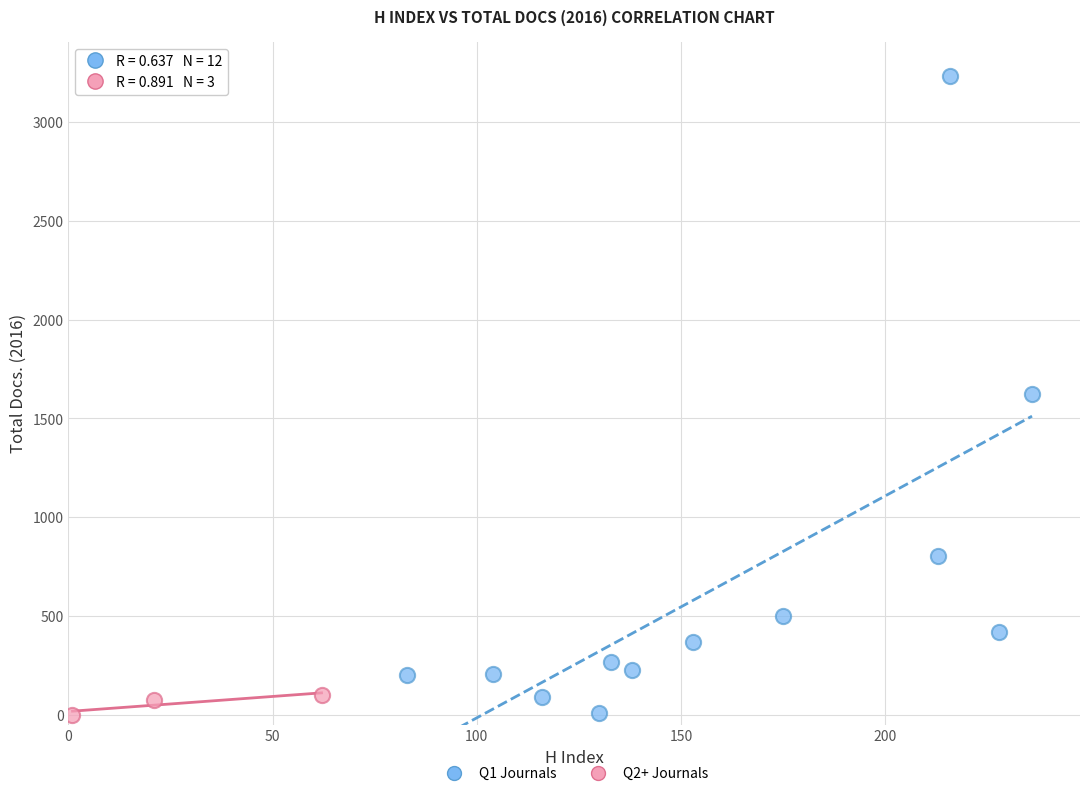

Which series has the largest Y range (max minus min)?

Q1 Journals